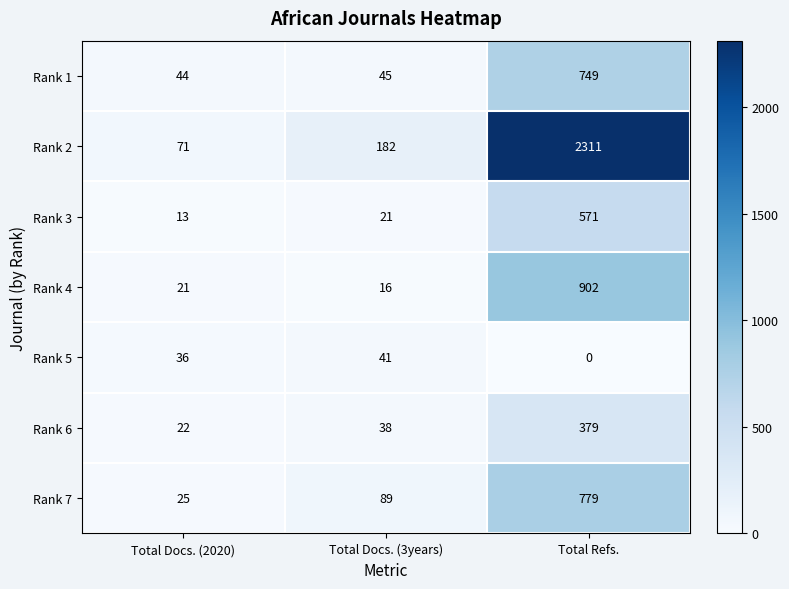

Reading left to right, what are all the values shown in this chart?

Rank 1: 44	45	749
Rank 2: 71	182	2311
Rank 3: 13	21	571
Rank 4: 21	16	902
Rank 5: 36	41	0
Rank 6: 22	38	379
Rank 7: 25	89	779